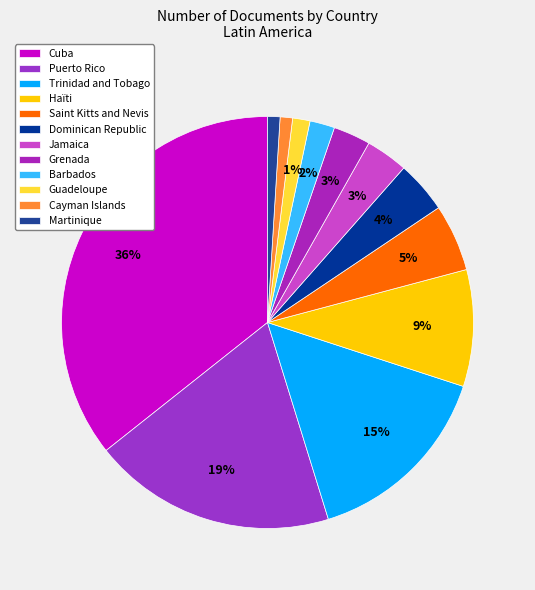

Does Jamaica account for over 50% of the chart?

No